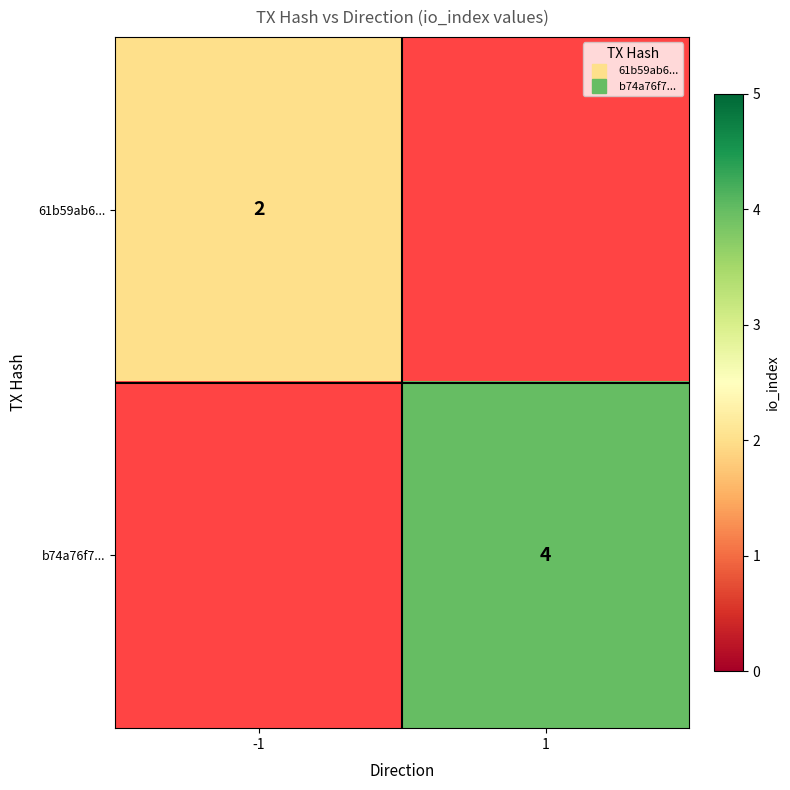

Rank the categories by 61b59ab6... value from highest to lowest.

-1, 1